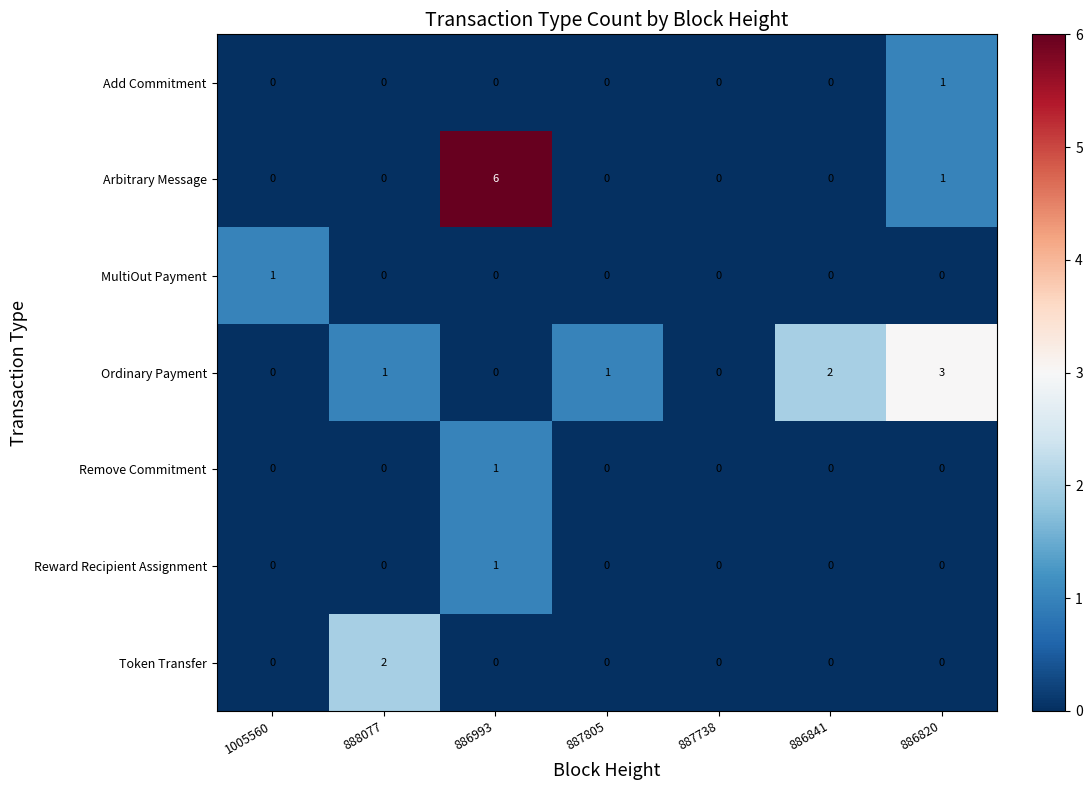

Which category has the highest value in the Add Commitment series?

886820